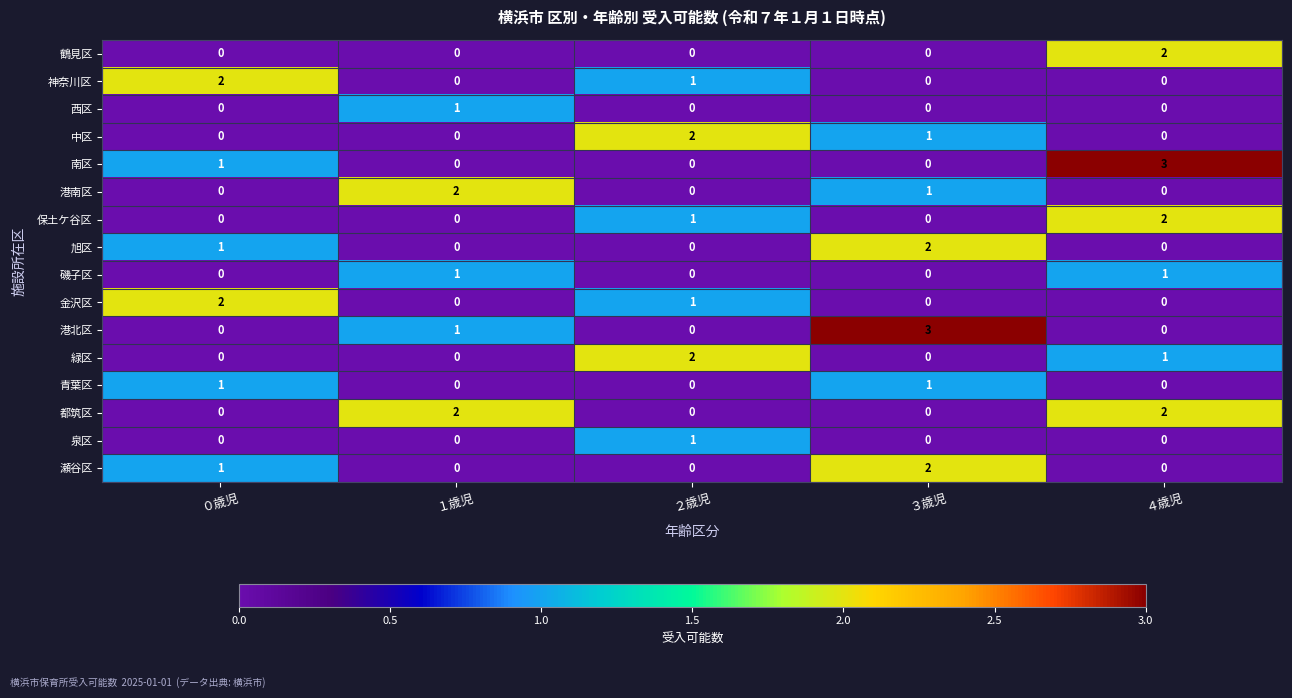

Is it true that 港南区 equals 1 at １歳児?

False